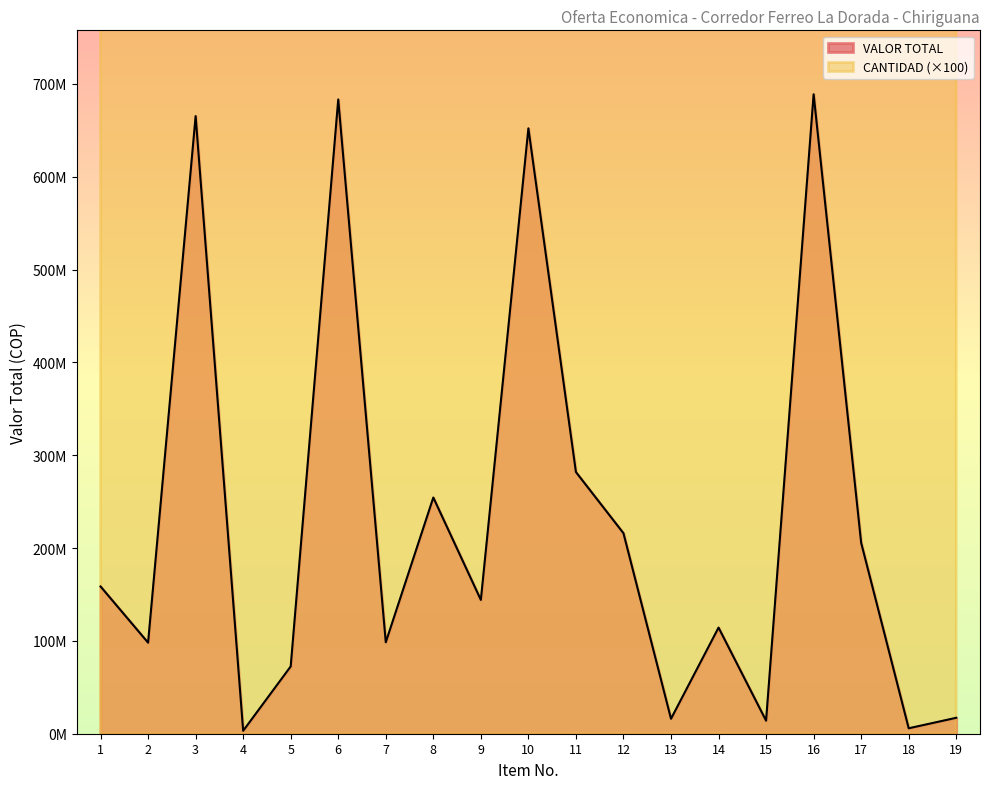

What is the difference between the second highest and minimum values in the CANTIDAD series?

3738000.0